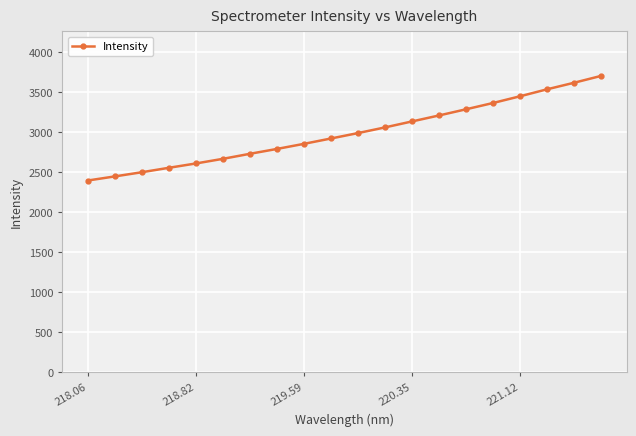

What is the average value?

2993.1